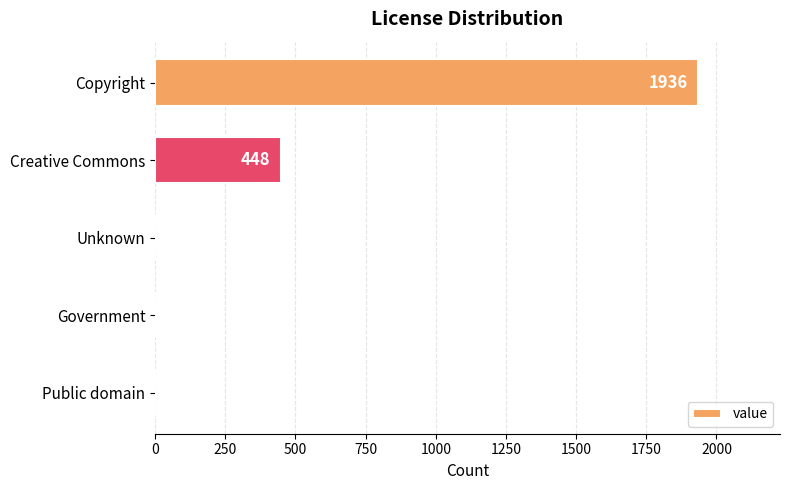

Reading top to bottom, extract all data points from this chart.

Copyright=1936	Creative Commons=448	Unknown=0	Government=0	Public domain=0